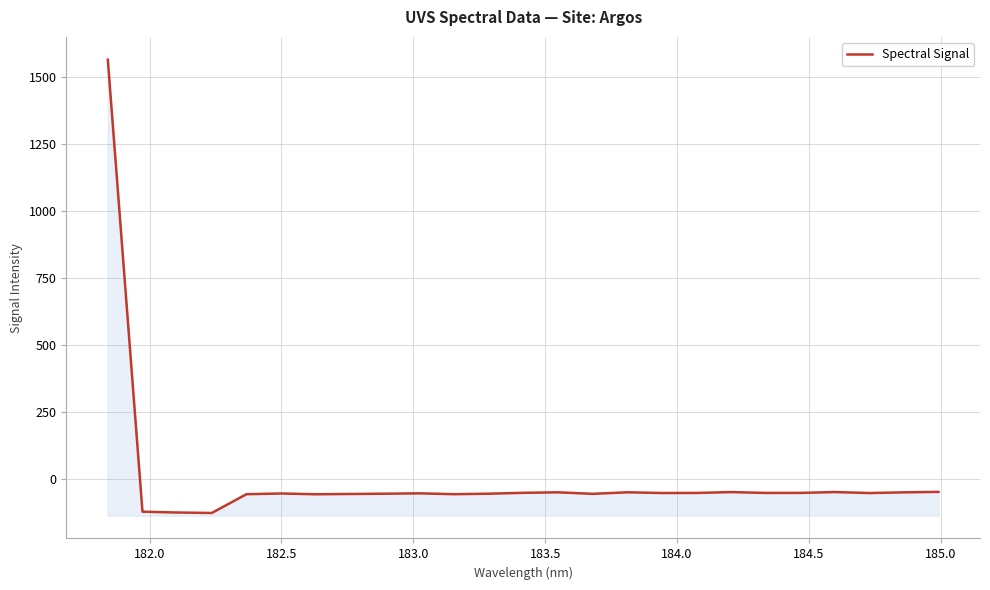

Does the chart have visible grid lines?

Yes